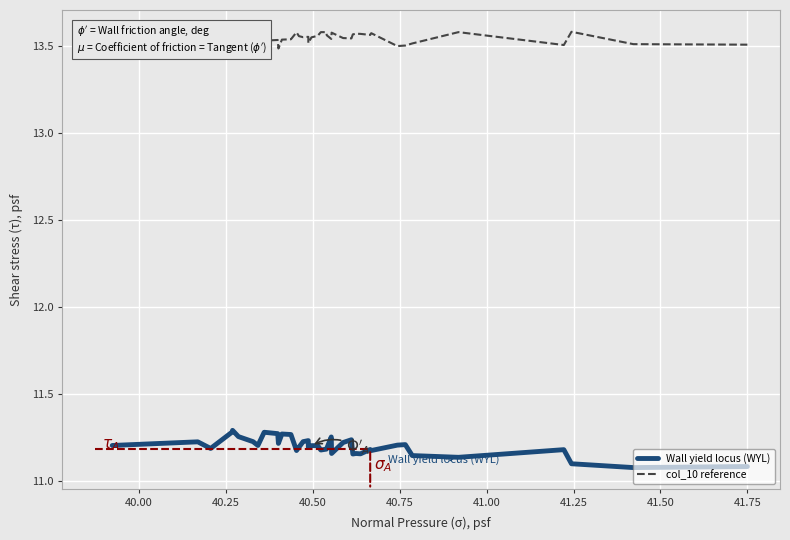

The value of col_10 reference at 40.75 is 13.5. True or false?

True